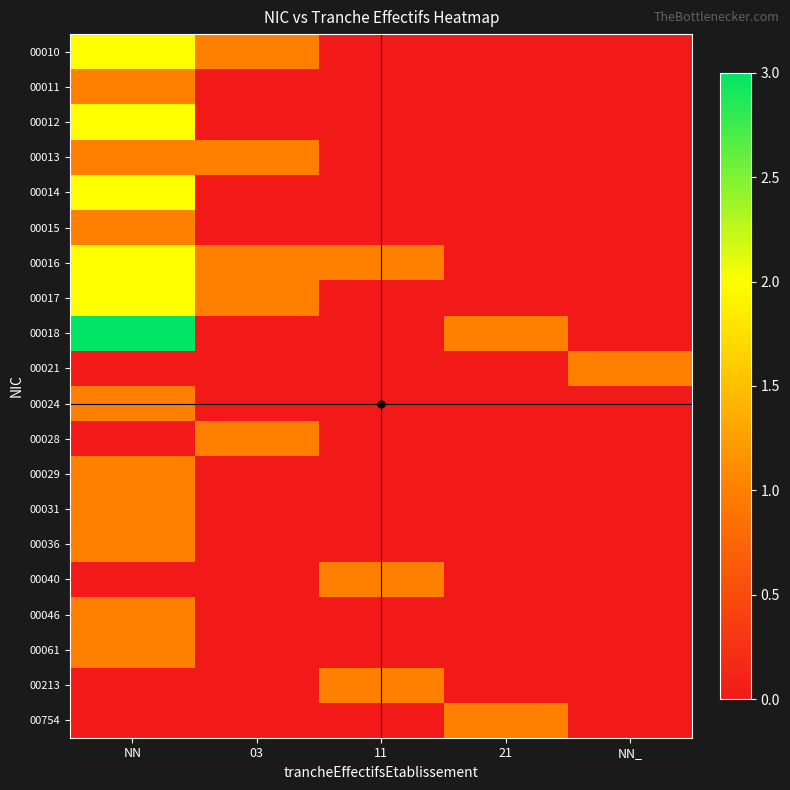

Reading left to right, transcribe all the data shown in this chart.

00010: NN=2	03=1	11=0	21=0	NN_=0
00011: NN=1	03=0	11=0	21=0	NN_=0
00012: NN=2	03=0	11=0	21=0	NN_=0
00013: NN=1	03=1	11=0	21=0	NN_=0
00014: NN=2	03=0	11=0	21=0	NN_=0
00015: NN=1	03=0	11=0	21=0	NN_=0
00016: NN=2	03=1	11=1	21=0	NN_=0
00017: NN=2	03=1	11=0	21=0	NN_=0
00018: NN=3	03=0	11=0	21=1	NN_=0
00021: NN=0	03=0	11=0	21=0	NN_=1
00024: NN=1	03=0	11=0	21=0	NN_=0
00028: NN=0	03=1	11=0	21=0	NN_=0
00029: NN=1	03=0	11=0	21=0	NN_=0
00031: NN=1	03=0	11=0	21=0	NN_=0
00036: NN=1	03=0	11=0	21=0	NN_=0
00040: NN=0	03=0	11=1	21=0	NN_=0
00046: NN=1	03=0	11=0	21=0	NN_=0
00061: NN=1	03=0	11=0	21=0	NN_=0
00213: NN=0	03=0	11=1	21=0	NN_=0
00754: NN=0	03=0	11=0	21=1	NN_=0